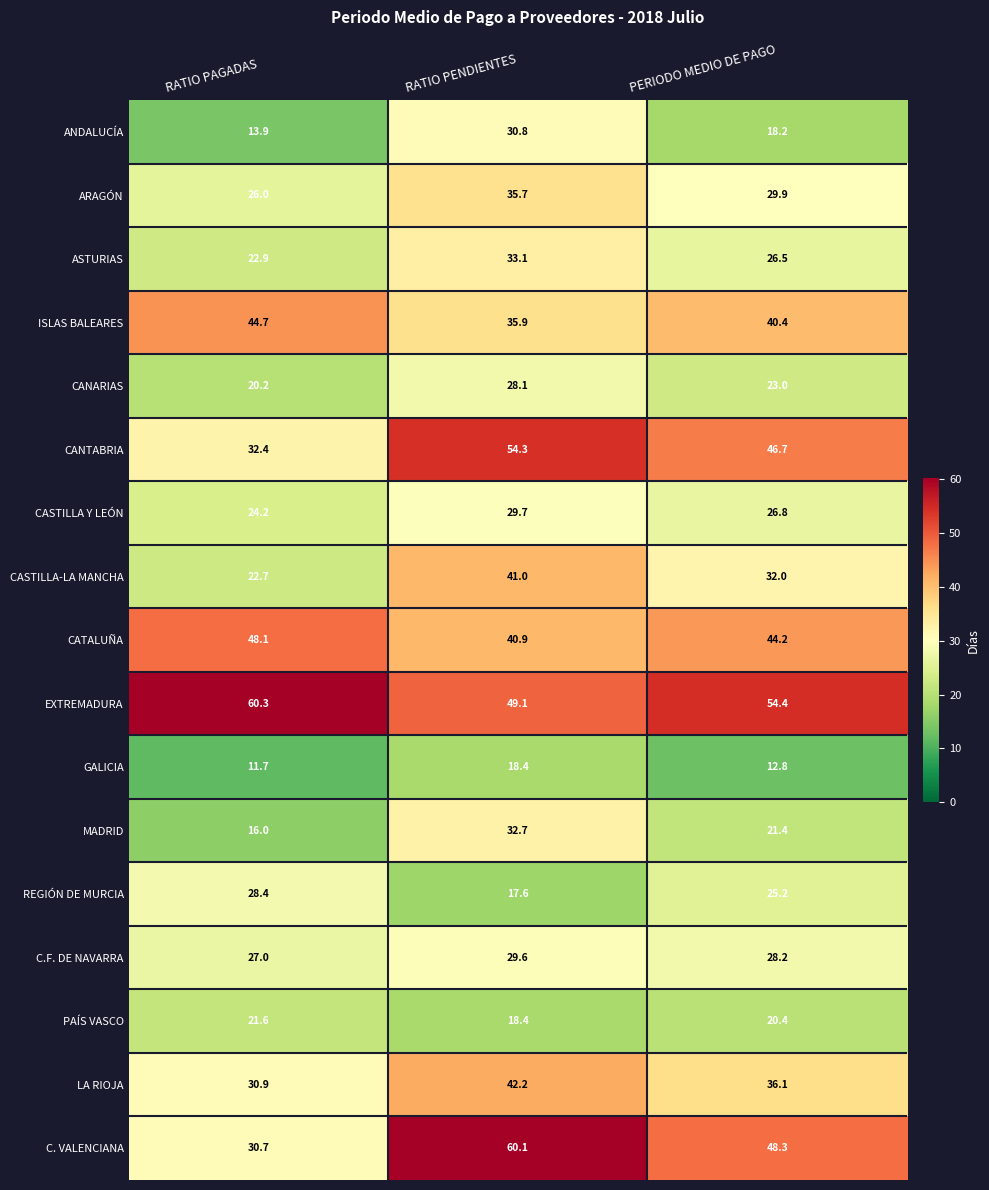

What is the sum of all EXTREMADURA values?

163.8